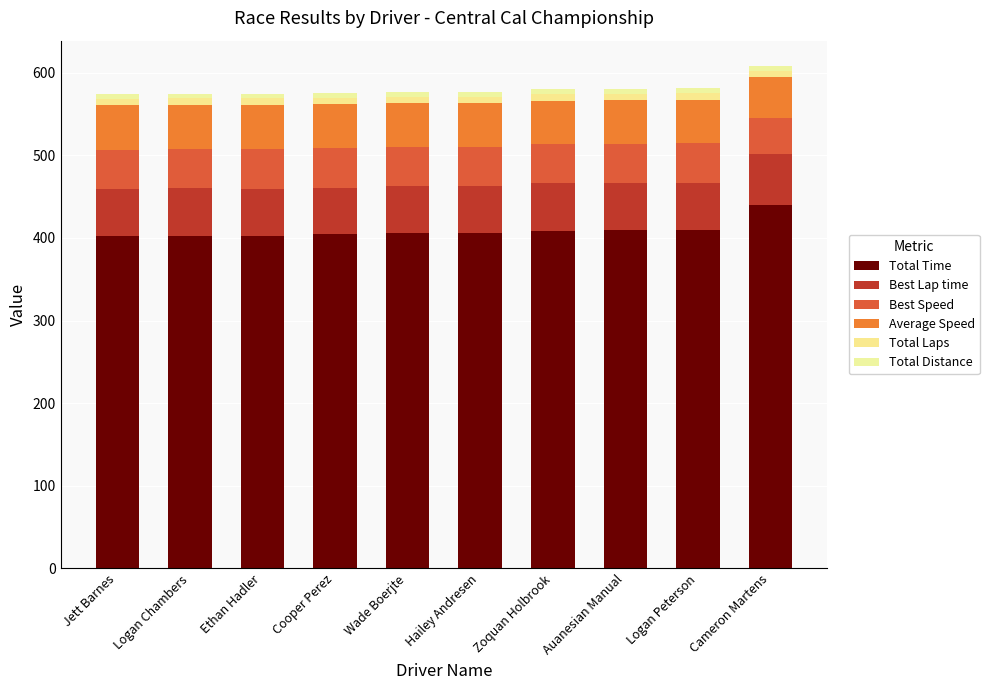

What is the label of the 7th bar from the left?

Zoquan Holbrook